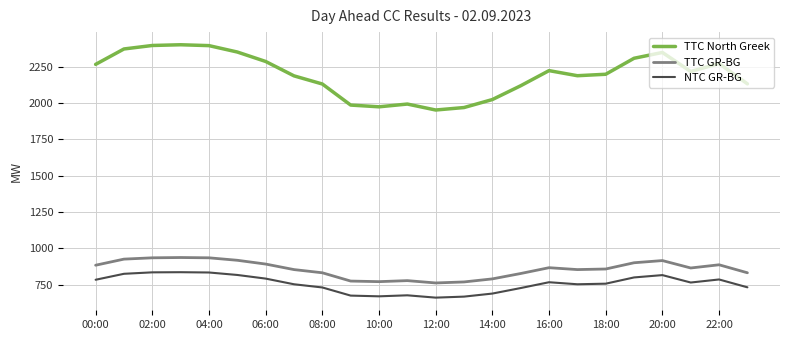

What are all the series names shown in the legend?

TTC North Greek, TTC GR-BG, NTC GR-BG